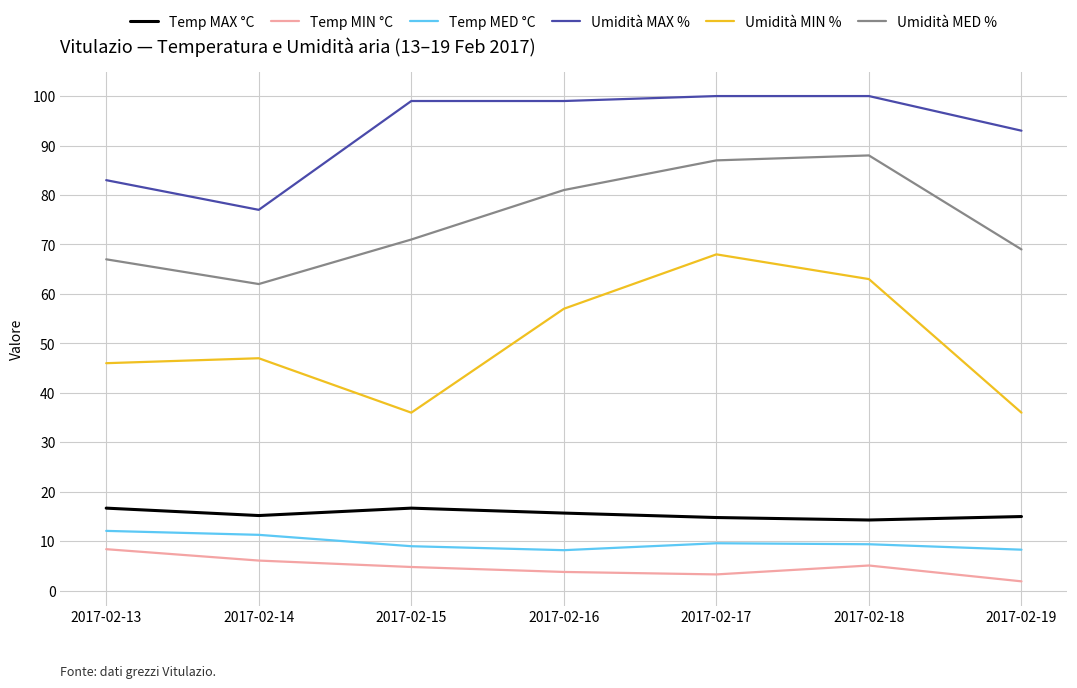

Count the number of categories in the chart.

7